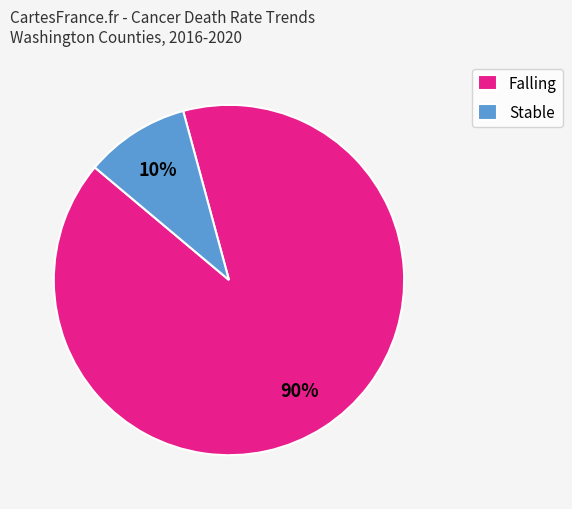

Count the number of slices in the pie.

2